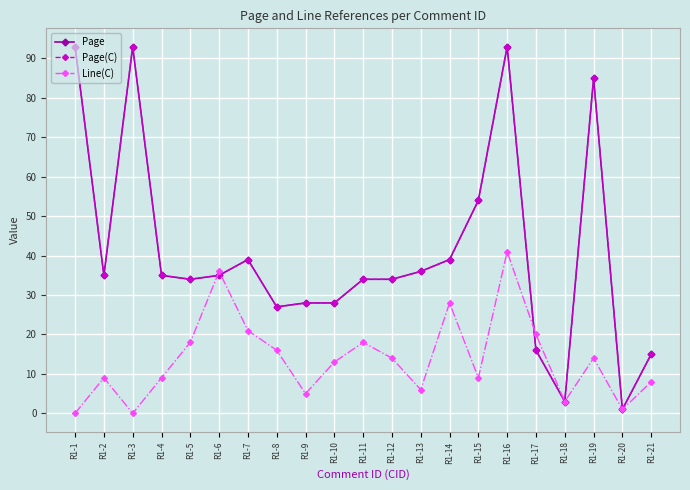

Does the chart have visible grid lines?

Yes